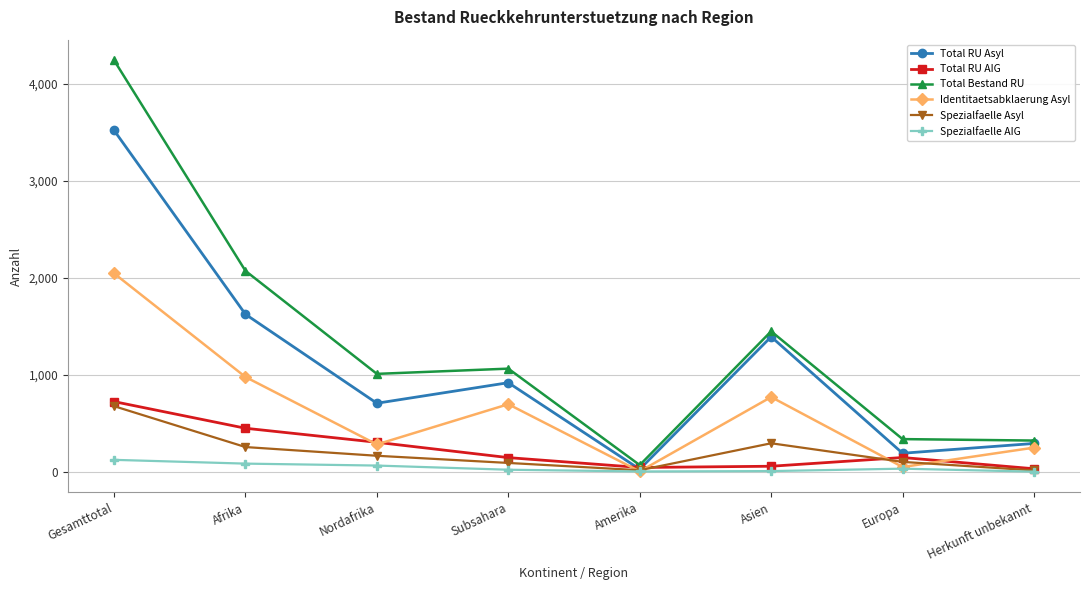

How many distinct data groups are displayed?

6